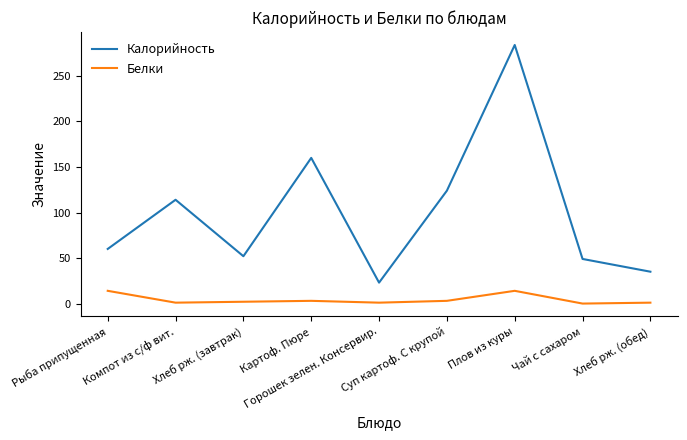

Which series has the widest spread of values?

Калорийность